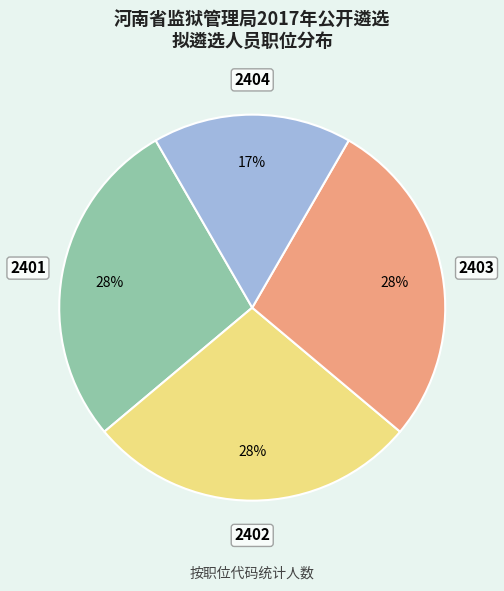

Does any single category account for the majority?

No